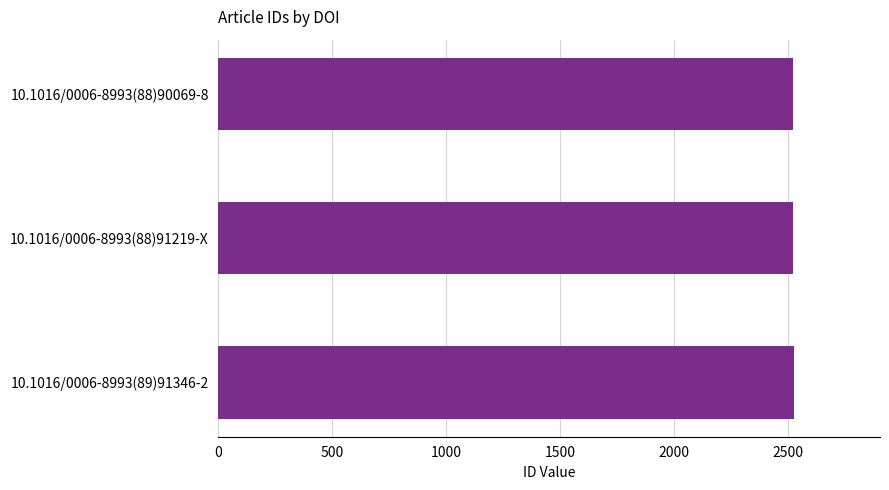

Count the number of categories in the chart.

3